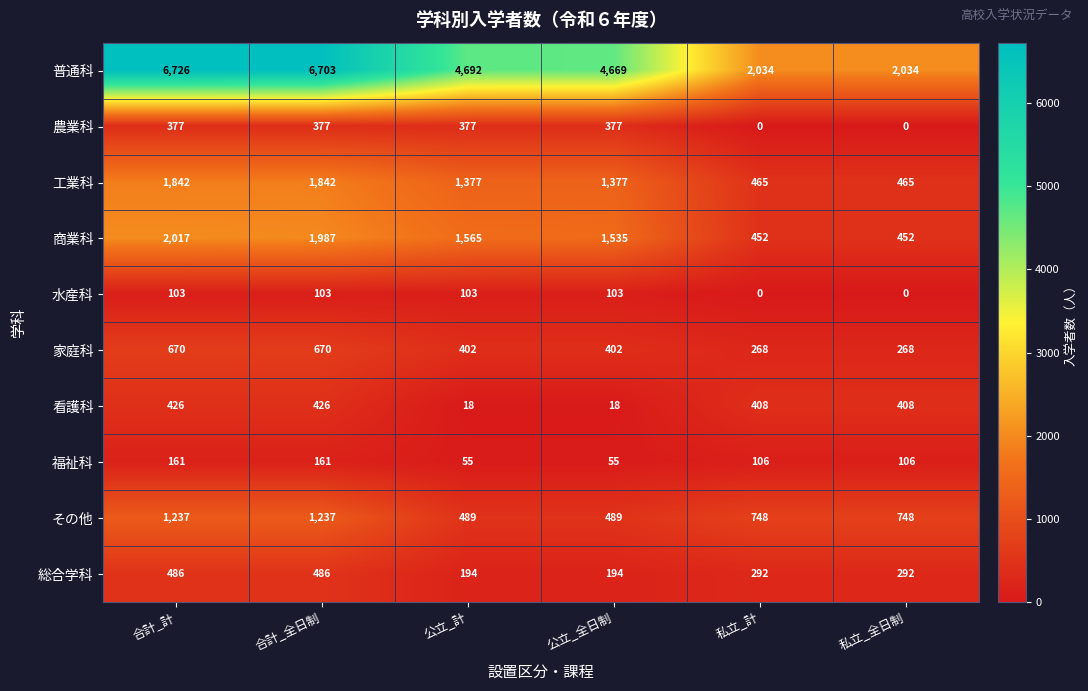

The value of 水産科 at 公立_計 is 157. True or false?

False